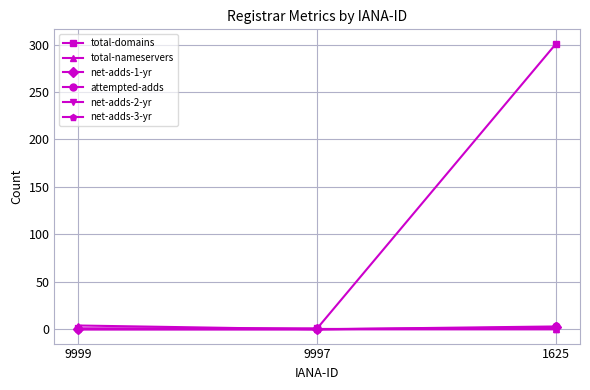

Which has a higher value, 1625 or 9999?

1625